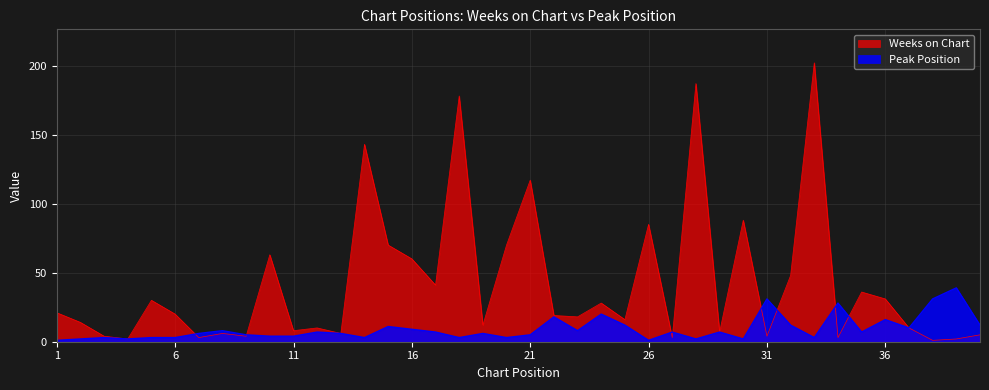

What is the smallest value displayed?

1